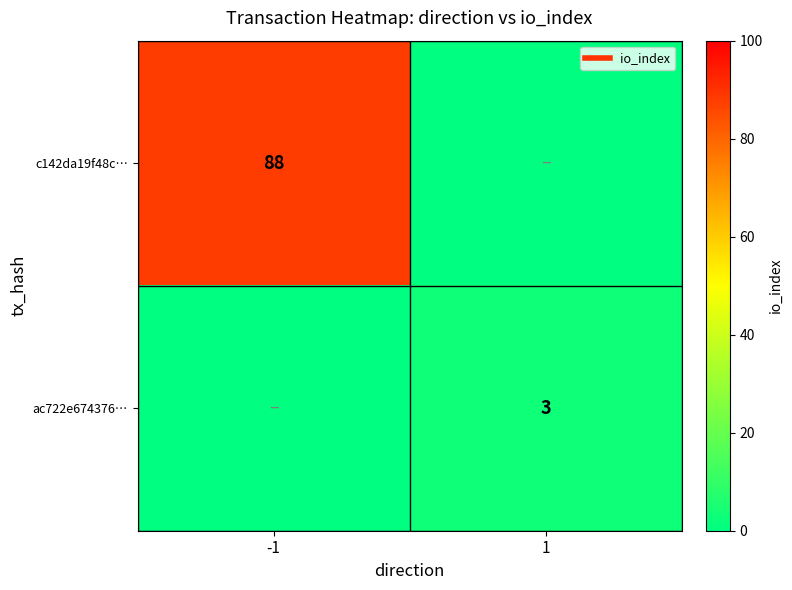

Rank the series by their maximum value, from highest to lowest.

c142da19f48c…, ac722e674376…